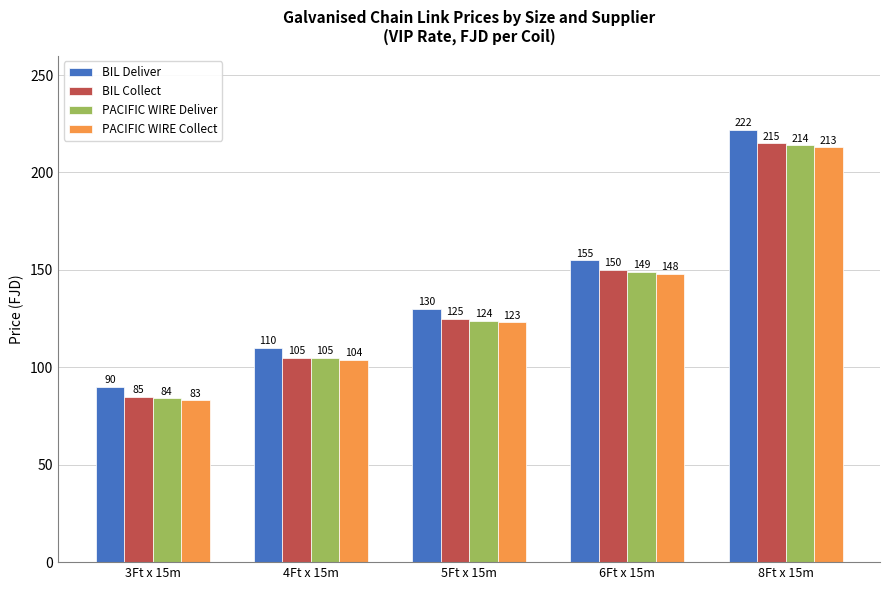

What is the approximate value of BIL Collect at 4Ft x 15m?

105